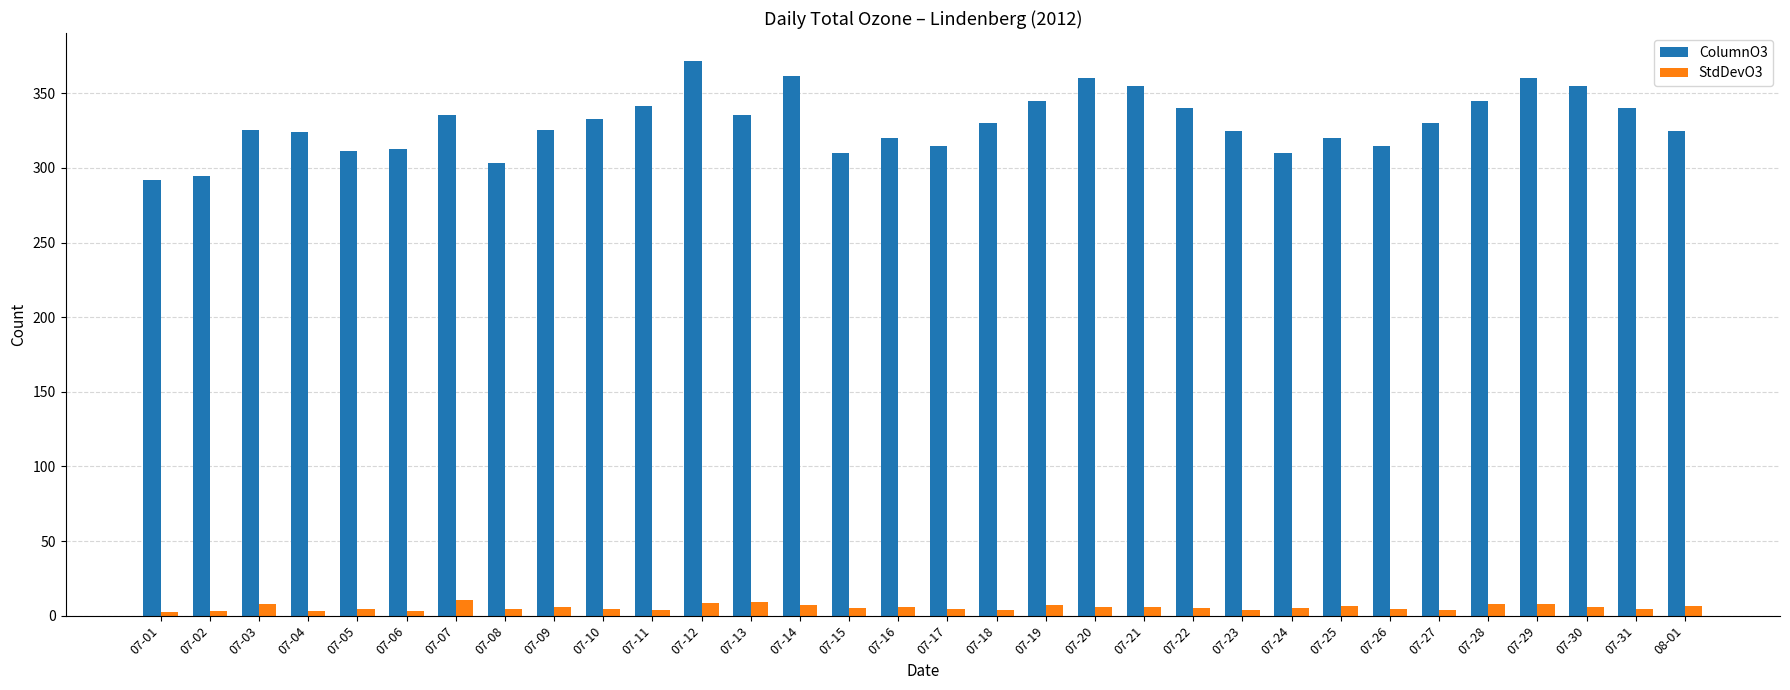

What position from the right is 07-16?

17